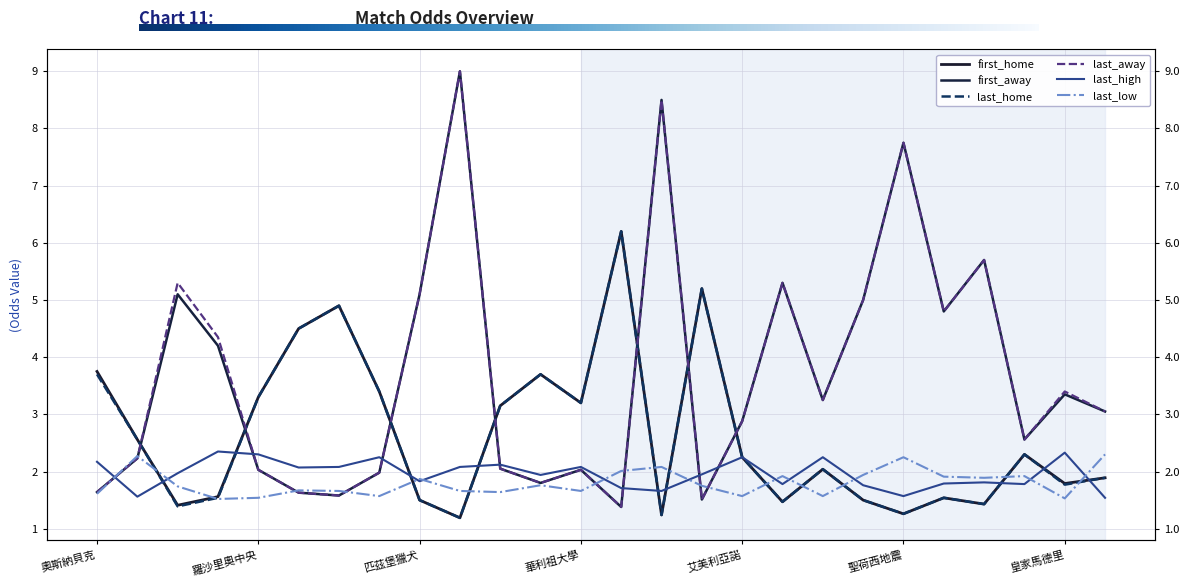

How many values in the last_away series are below 3?

13